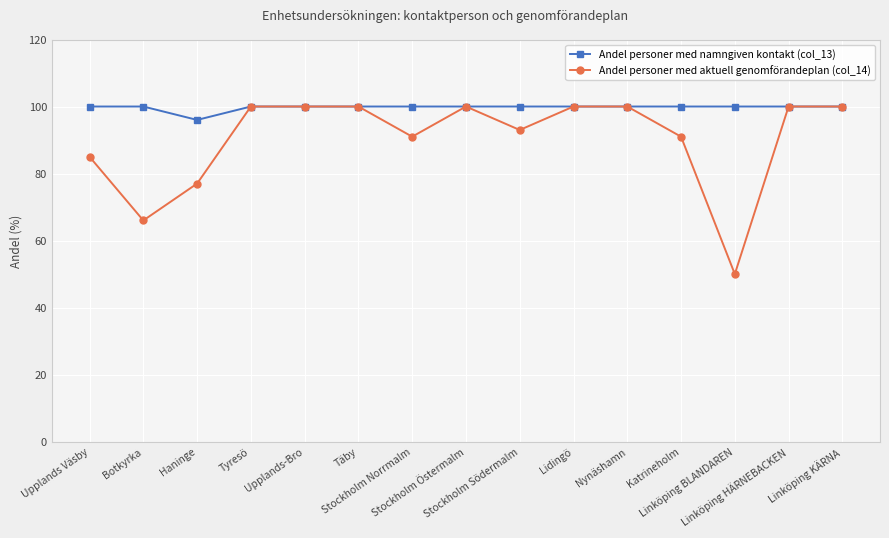

The Andel personer med aktuell genomförandeplan (col_14) series shows 46 at Nynäshamn. True or false?

False